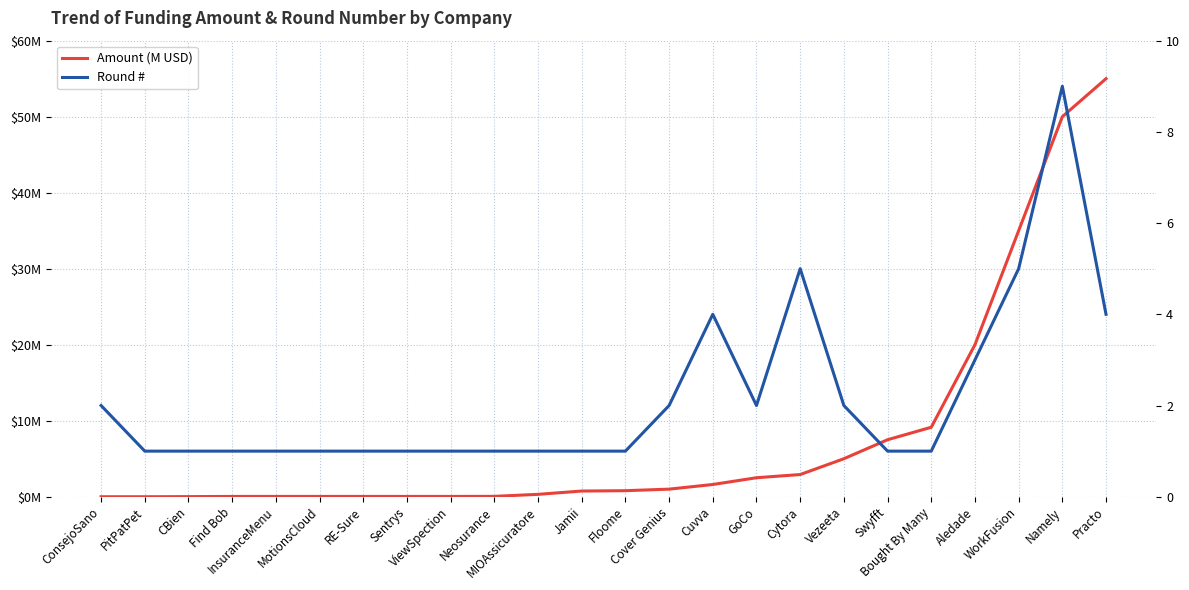

At how many categories does at least one series exceed 36?

2